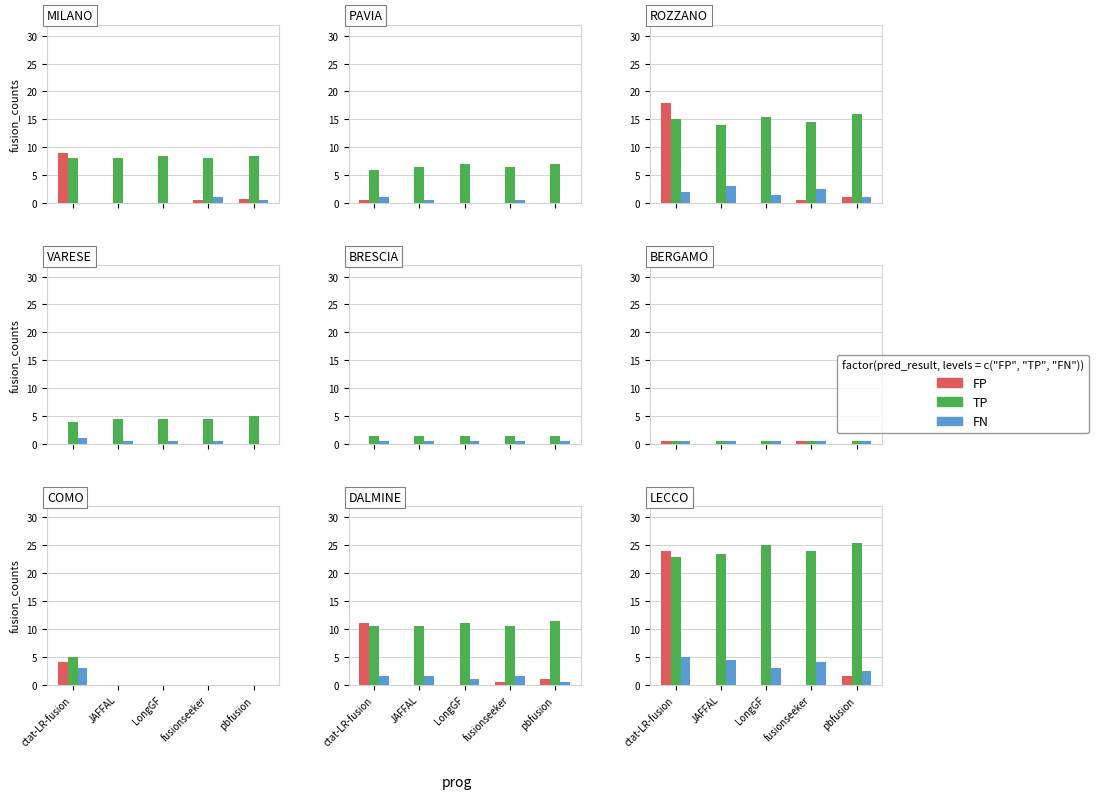

Which label corresponds to the smallest value in the chart?

JAFFAL